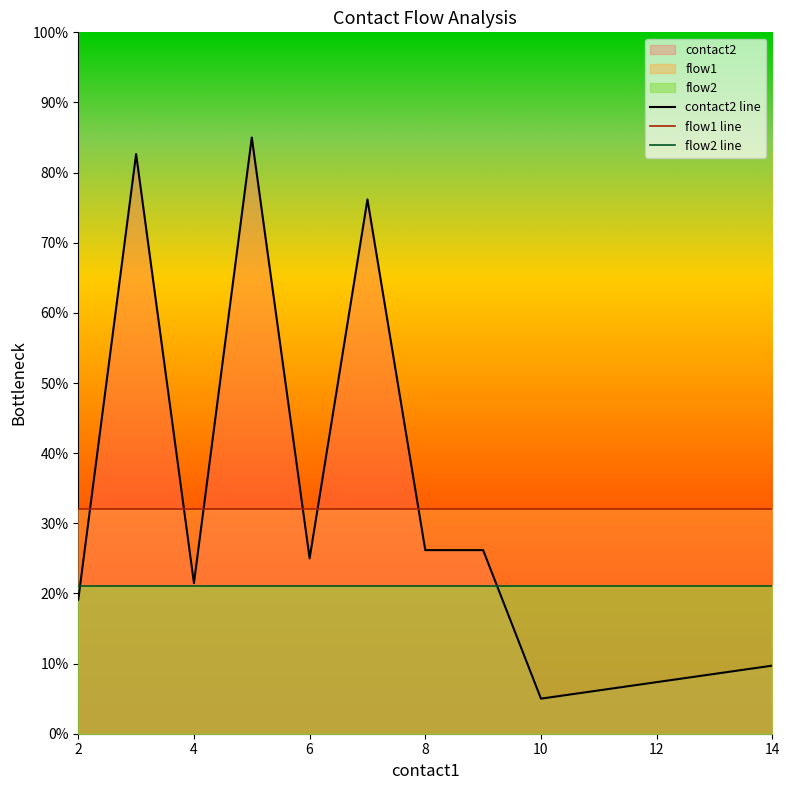

What is the greatest value displayed?

85.0